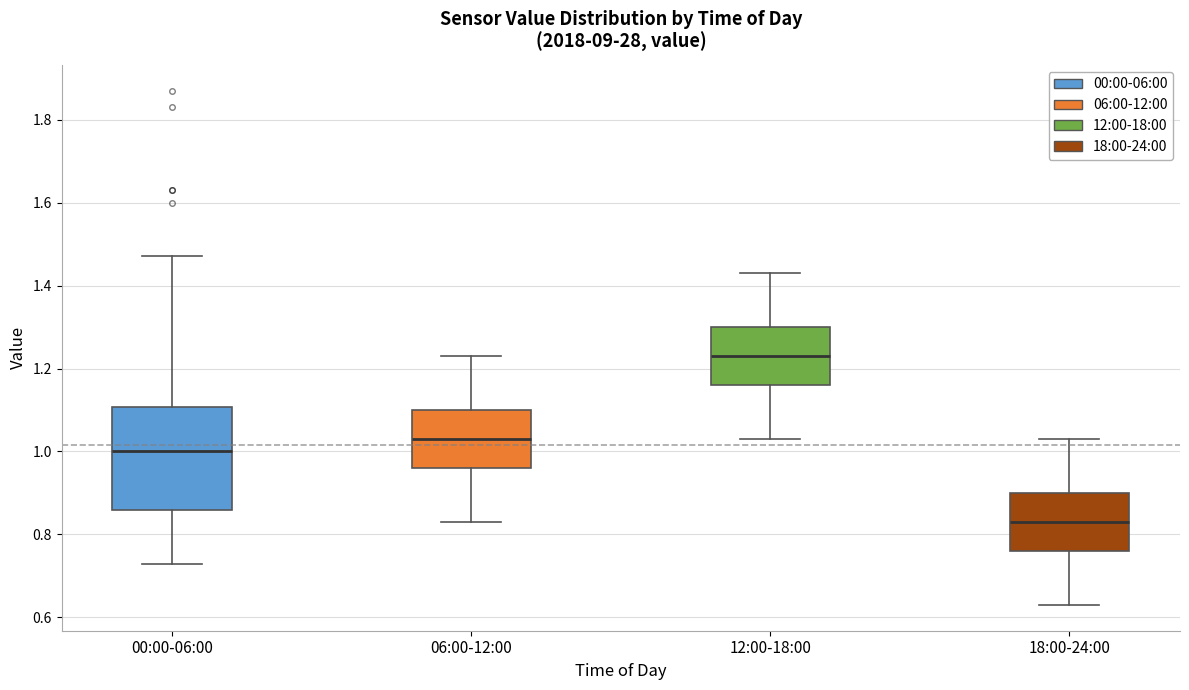

Reading left to right, read every box against the y-axis: the position of its median line, the range the box covers, and the ends of its whiskers. The values are not printed on the chart, so give them approximately, as read against the axis.

00:00-06:00: median 1.00, box 0.86 to 1.10, whiskers 0.74 to 1.48
06:00-12:00: median 1.04, box 0.96 to 1.10, whiskers 0.84 to 1.24
12:00-18:00: median 1.24, box 1.16 to 1.30, whiskers 1.04 to 1.44
18:00-24:00: median 0.84, box 0.76 to 0.90, whiskers 0.64 to 1.04